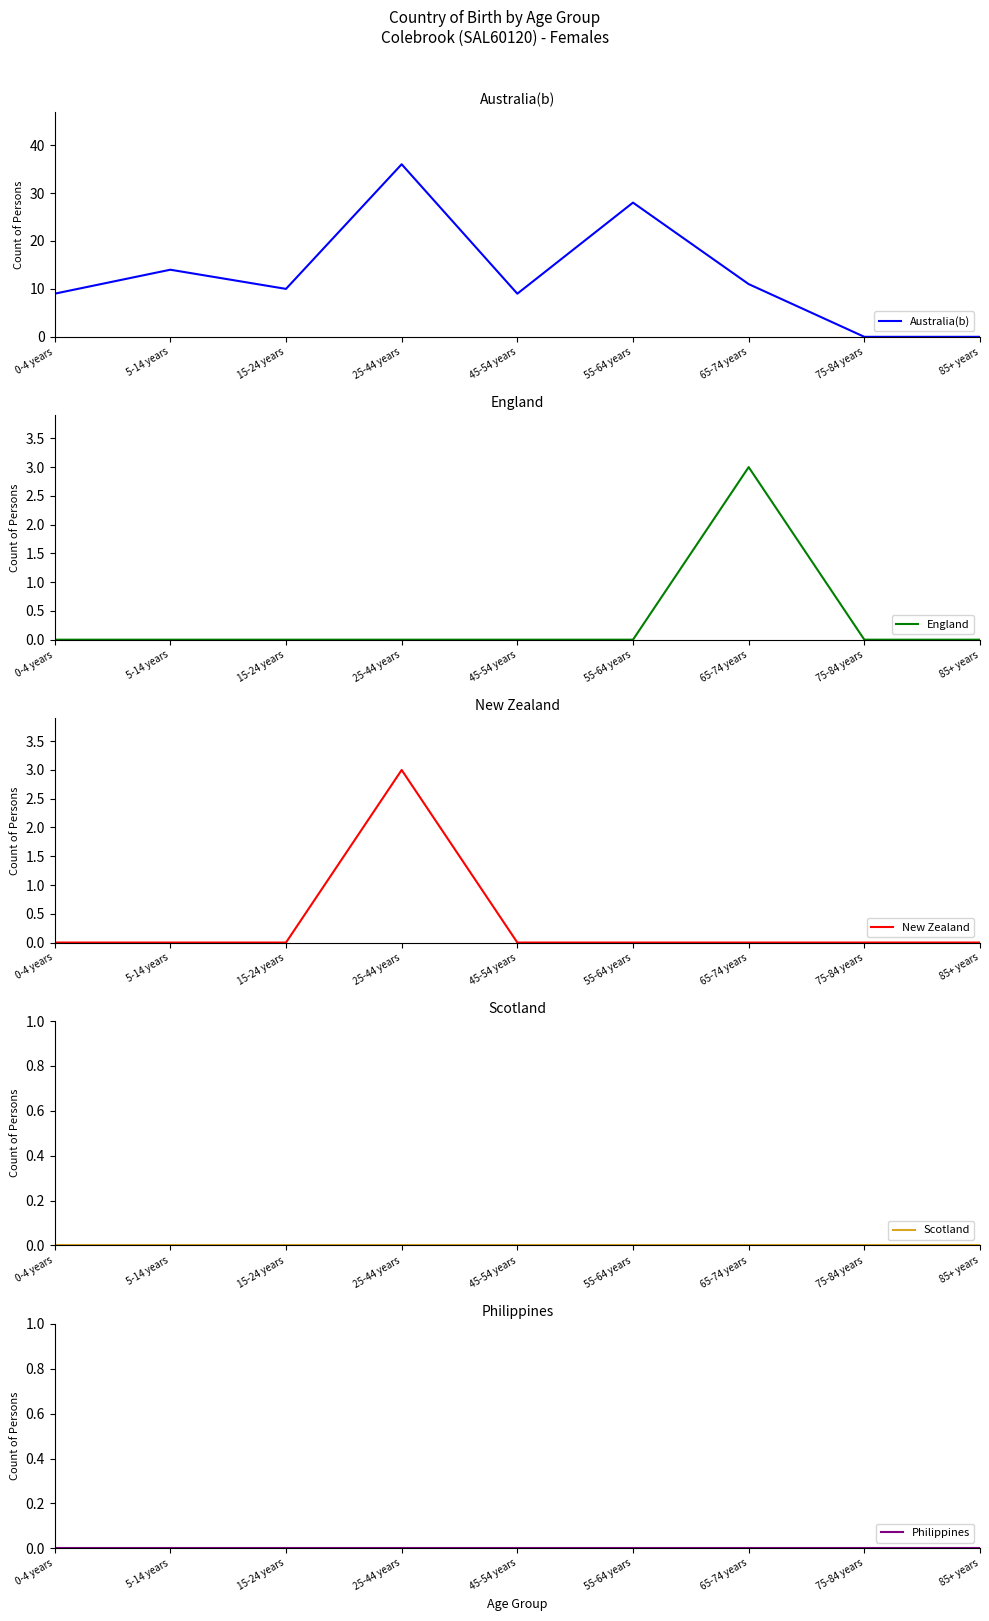

How many interior local peaks does the New Zealand series have?

1